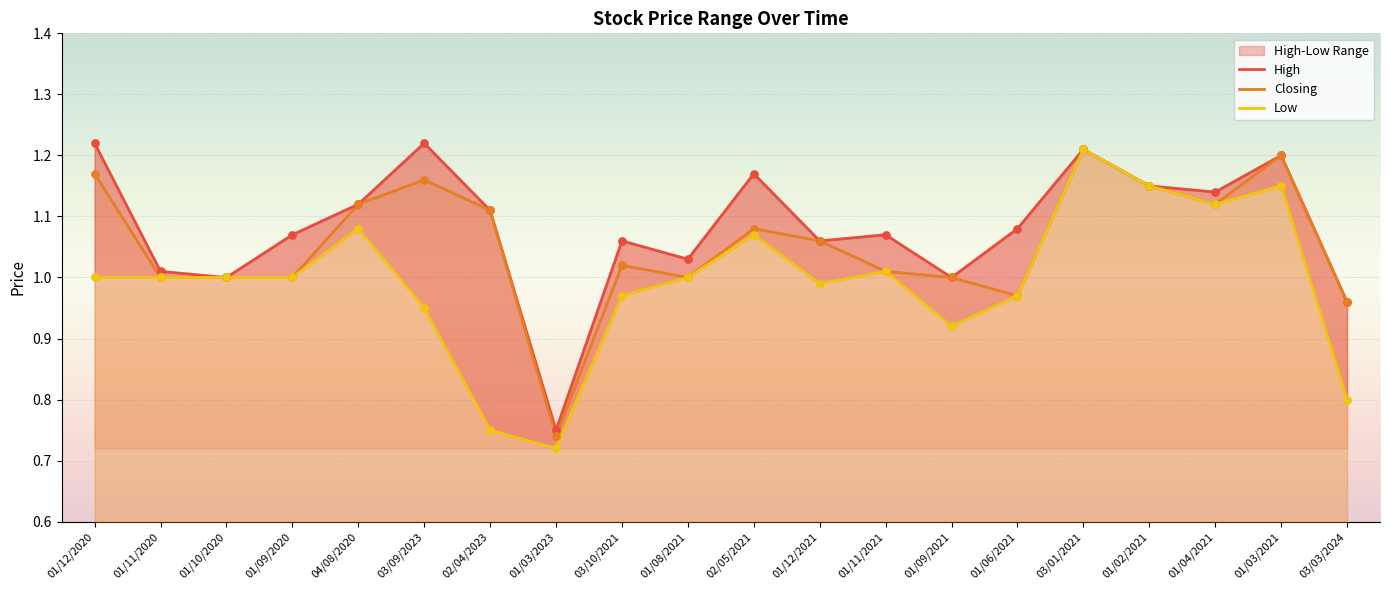

Which series reaches the maximum Y coordinate?

High